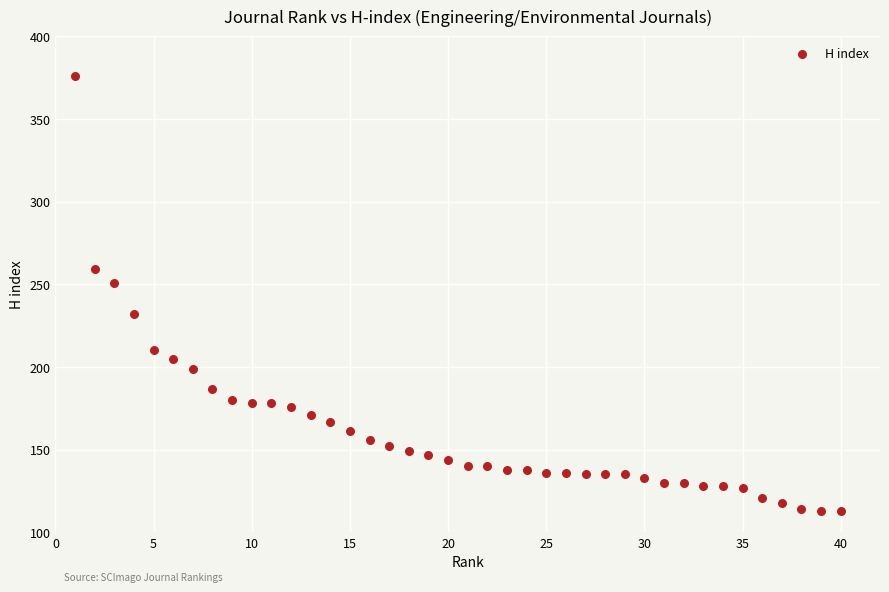

What is the range of Y values (max minus min)?

263